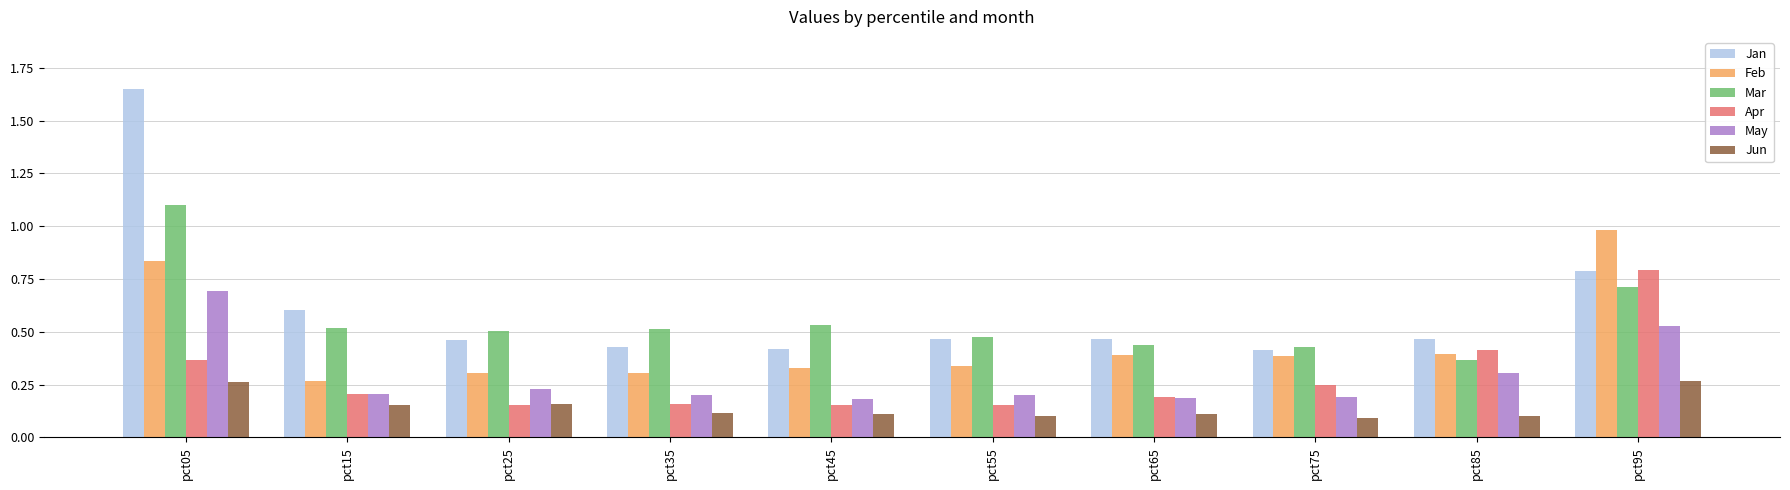

Rank the series by their maximum value, from lowest to highest.

Jun, May, Apr, Feb, Mar, Jan